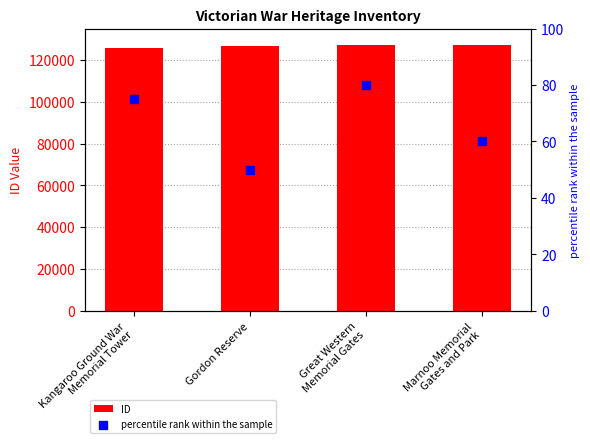

What are all the series names shown in the legend?

ID, percentile rank within the sample